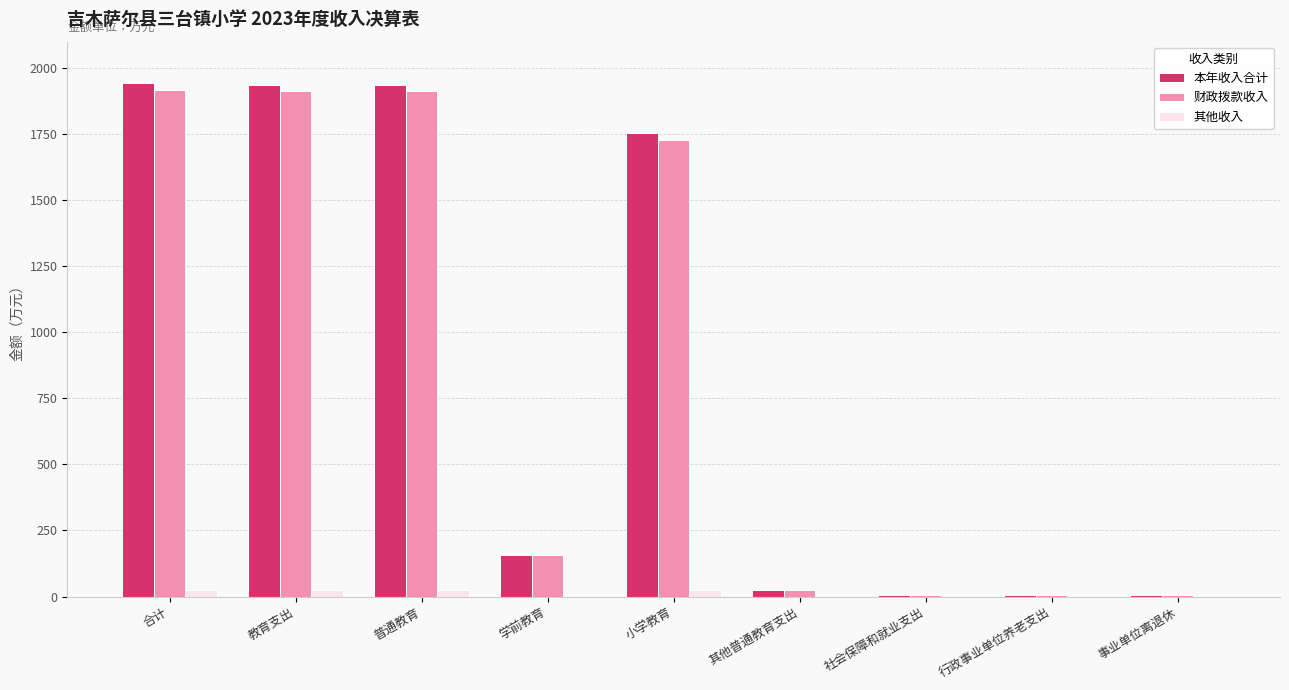

What are all the series names shown in the legend?

本年收入合计, 财政拨款收入, 其他收入